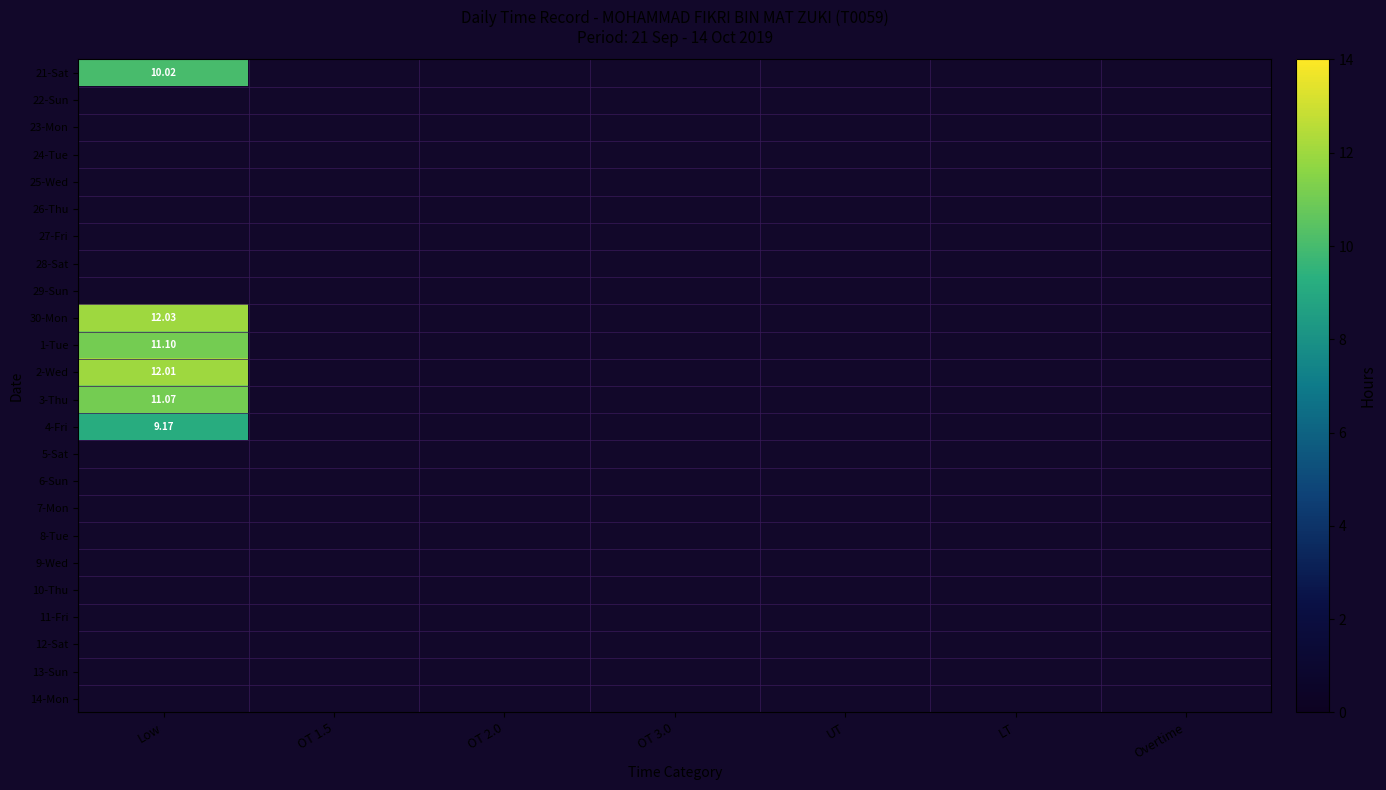

What is the minimum value shown in the chart?

9.2